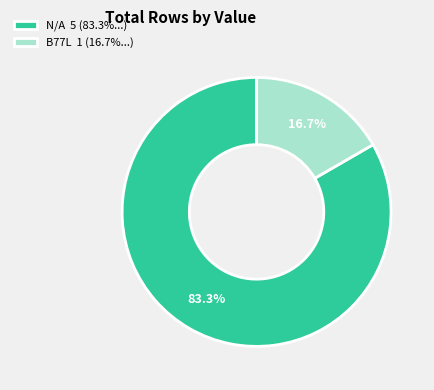

Which category accounts for the majority?

N/A